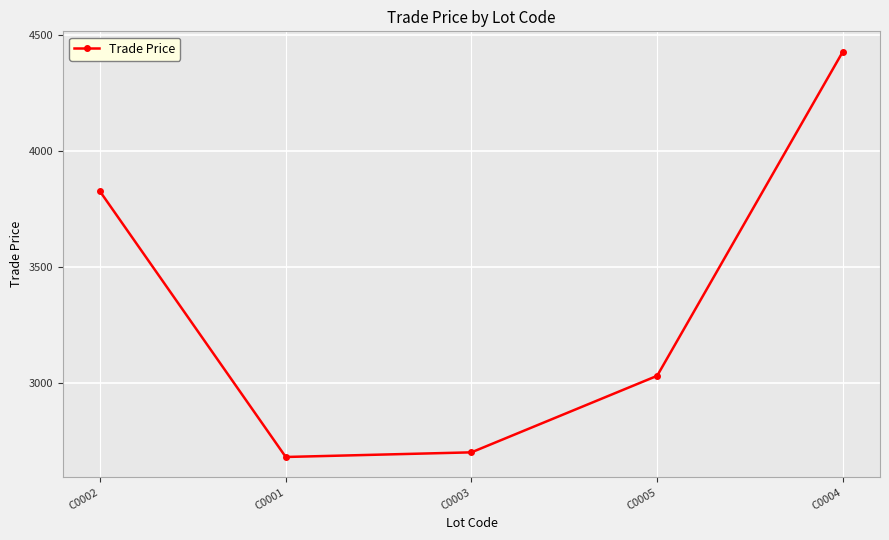

Reading left to right, list all the values displayed in this chart.

3826.9	2682.0	2702.0	3032.0	4430.0